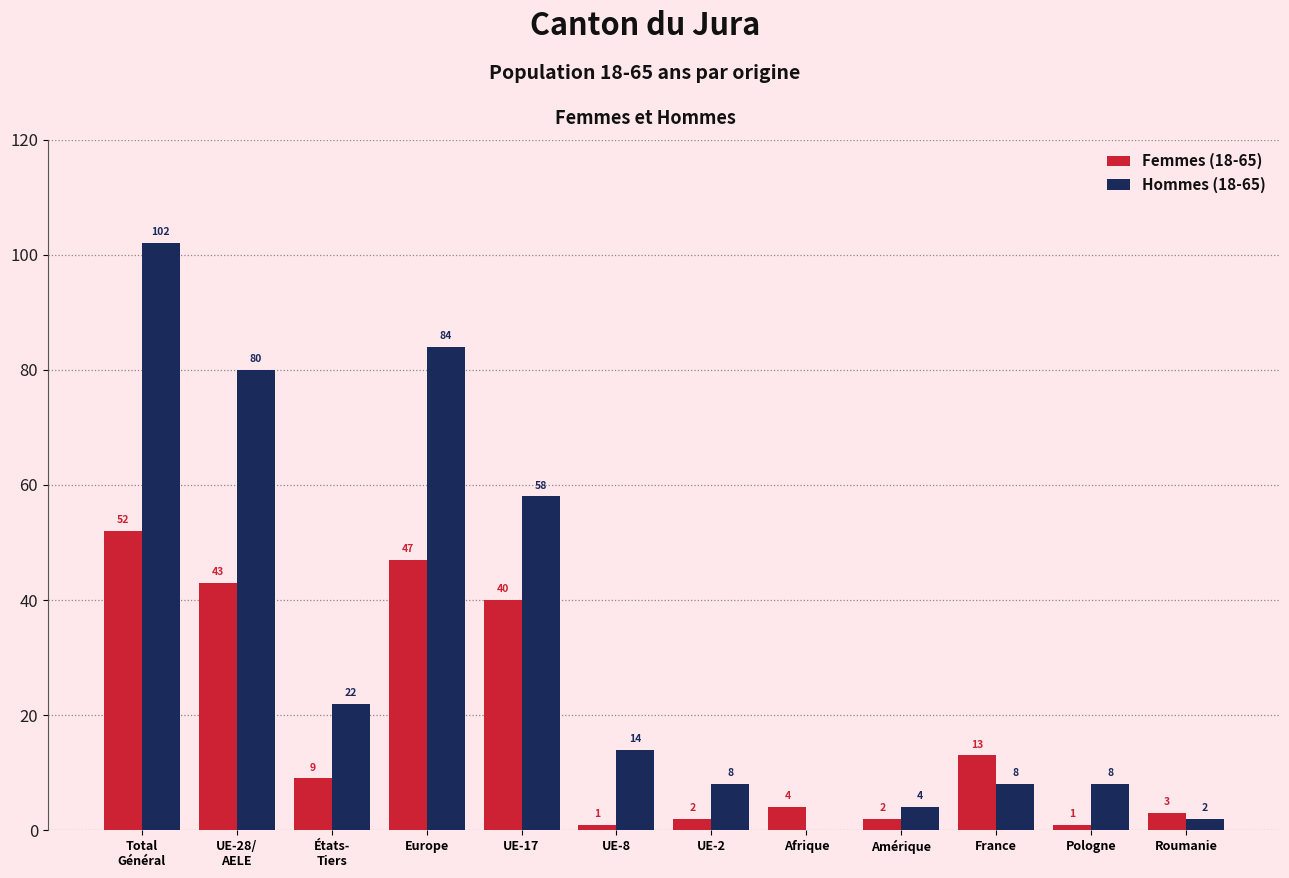

Between UE-2 and France, which series saw the biggest shift?

Femmes (18-65)